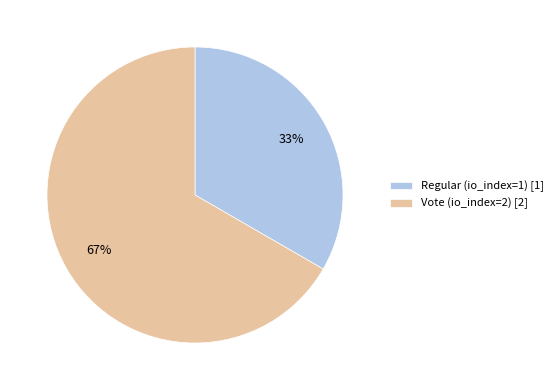

Does Regular (io_index=1) account for over 50% of the chart?

No